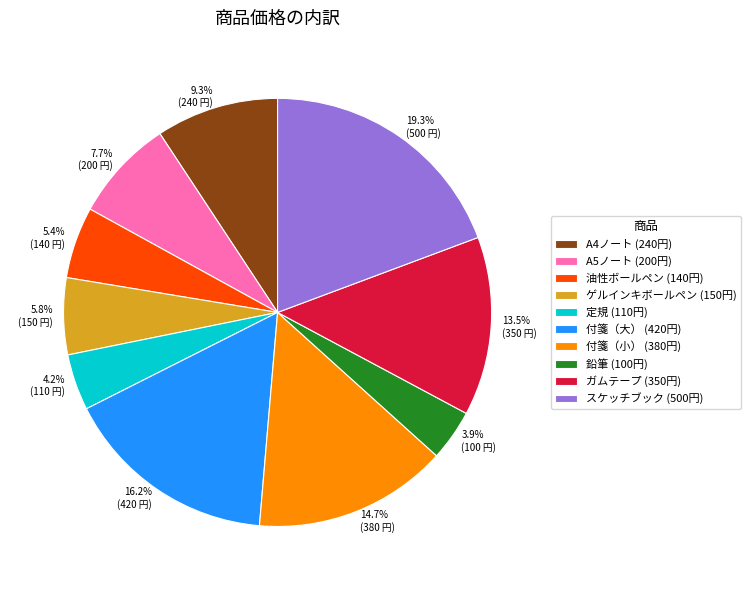

To the nearest percent, what is the average slice percentage?

10%